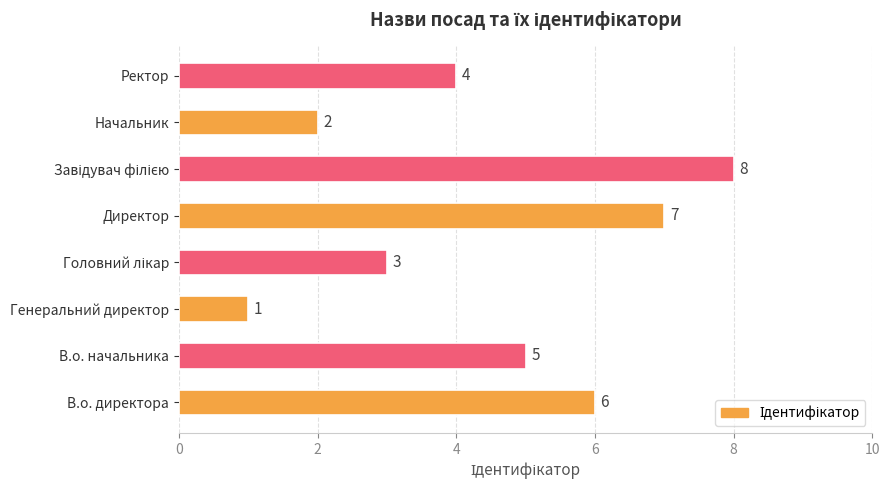

What is the difference between the second highest and minimum values?

6